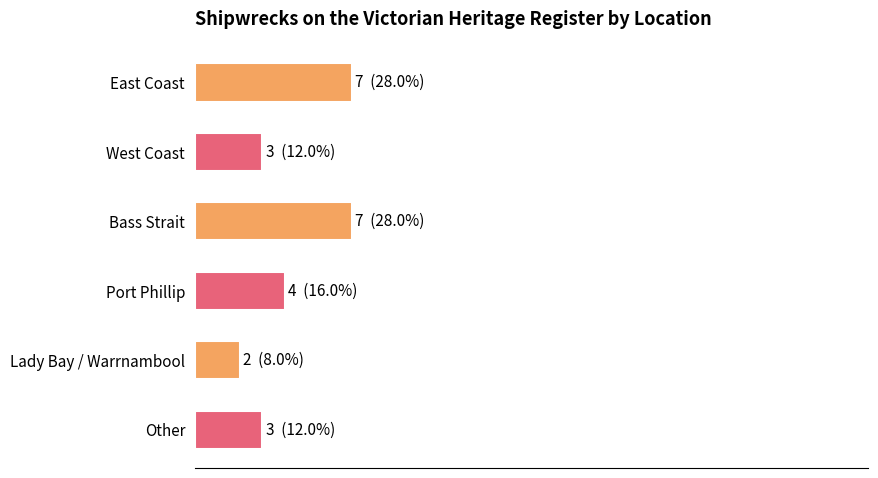

What is the difference between the maximum and minimum values?

5